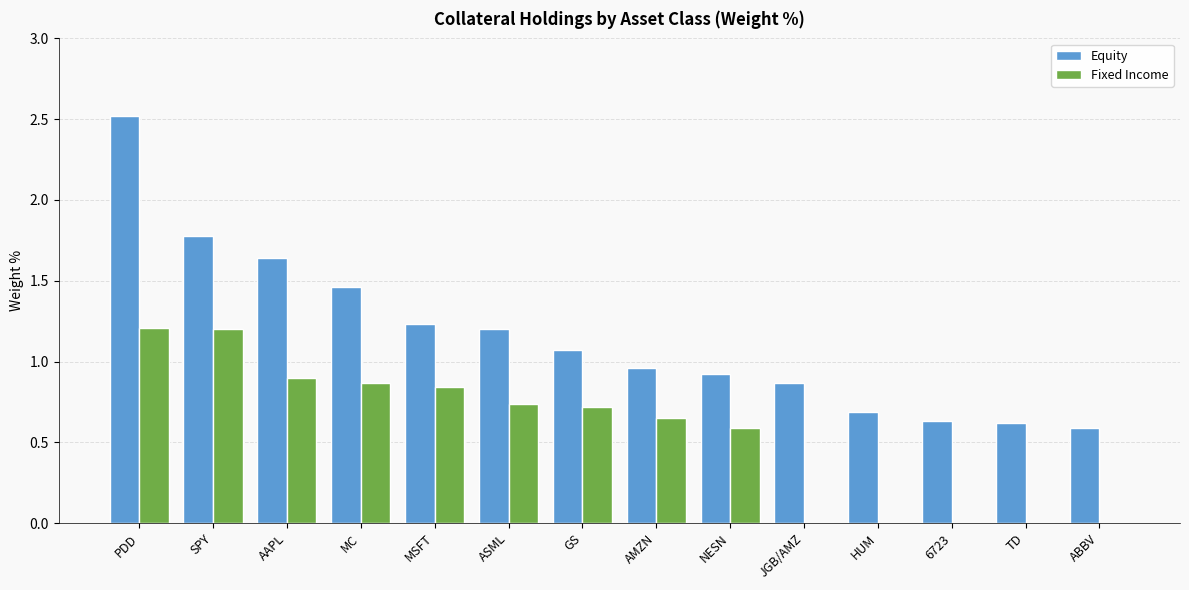

Where does the Equity series first go above 1?

PDD